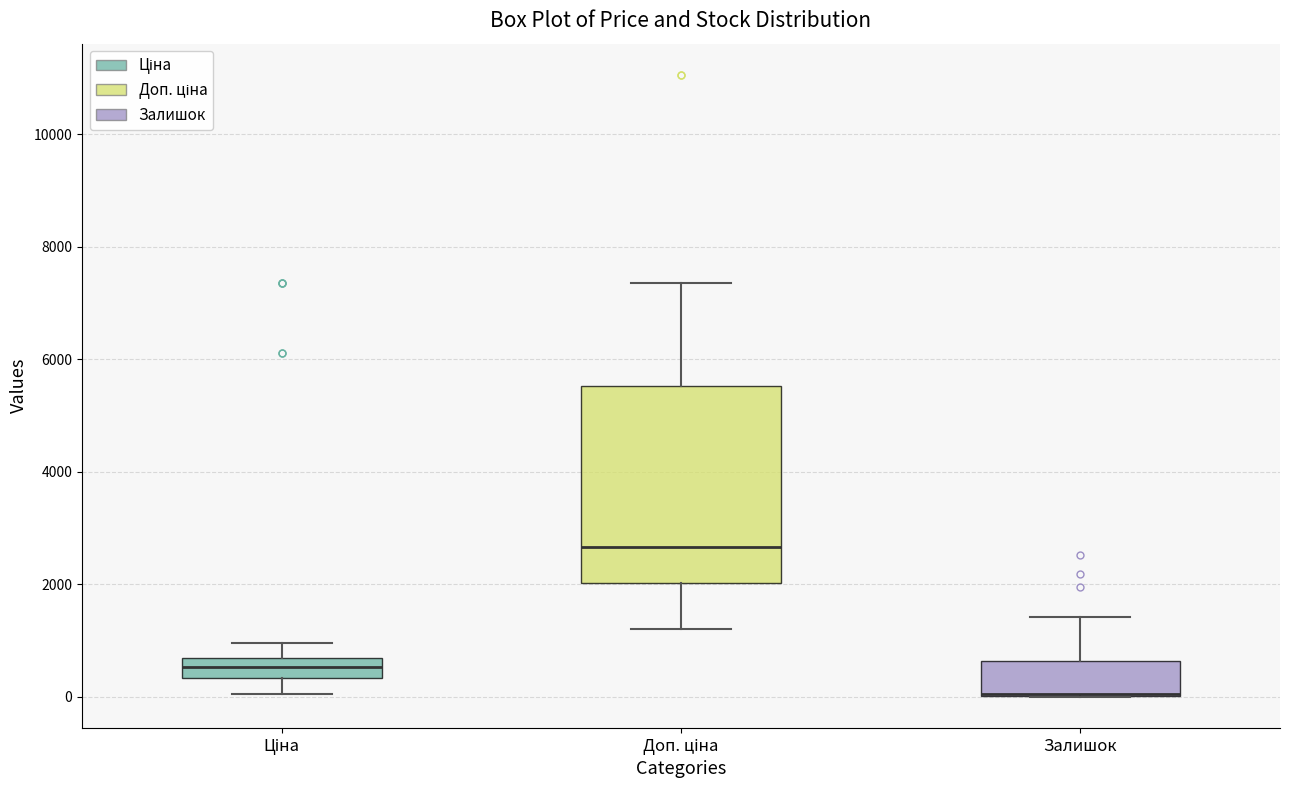

Which box is the tallest, from its lower edge to its upper edge?

Доп. ціна